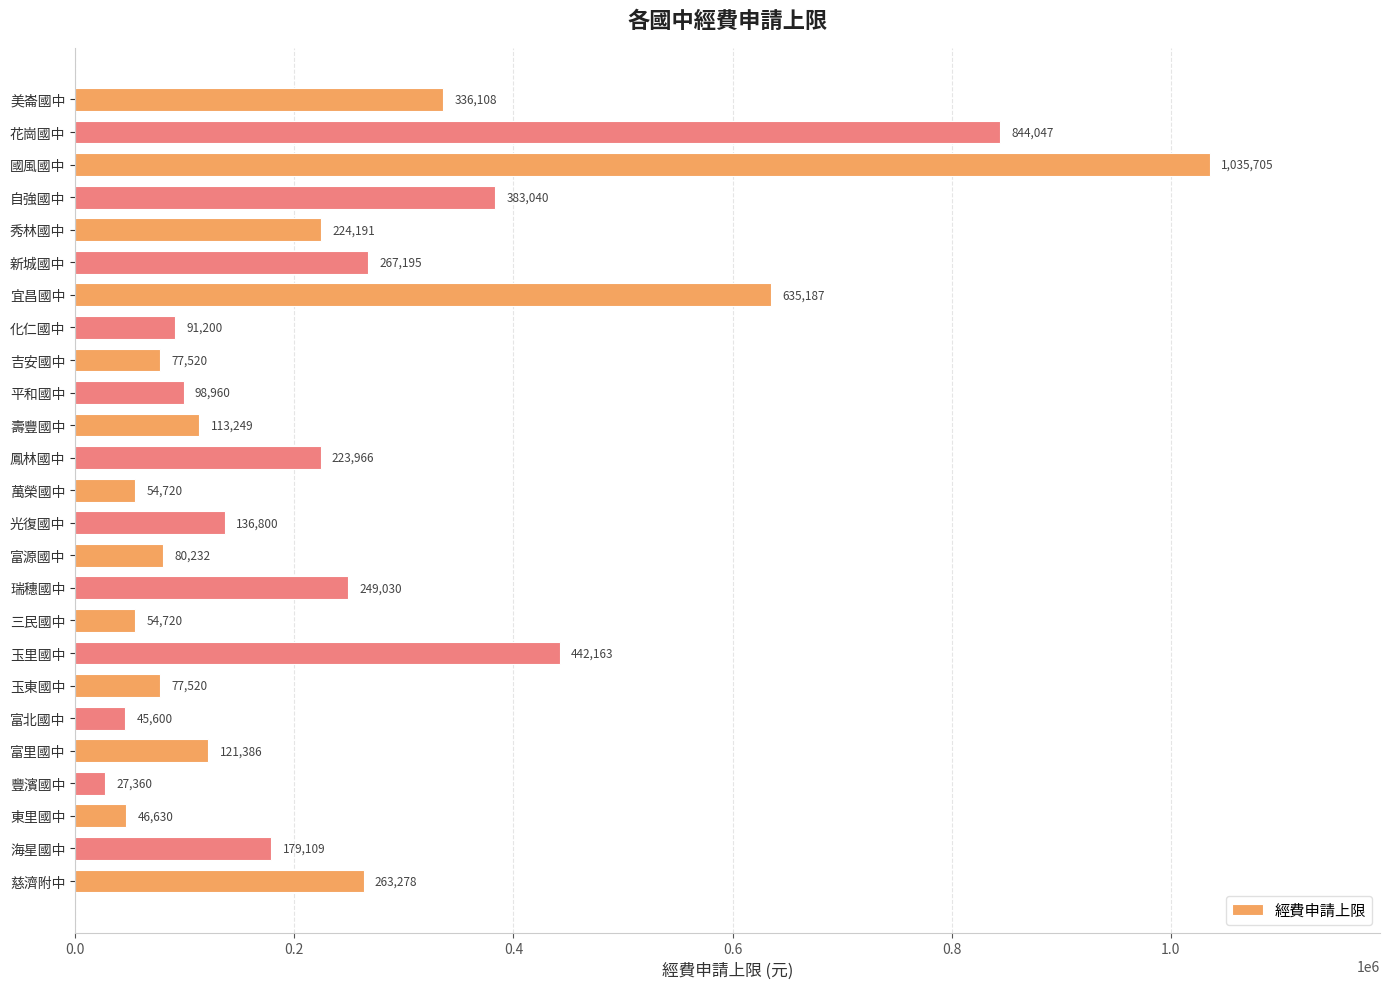

Between 東里國中 and 富源國中, which is larger?

富源國中